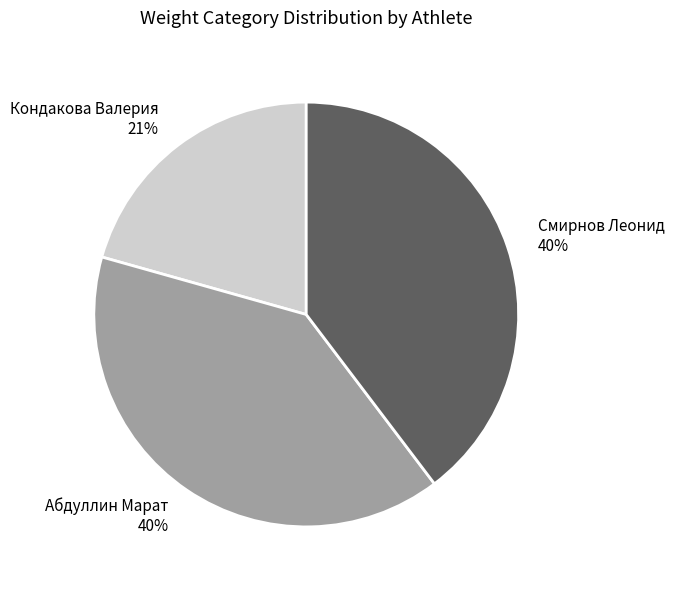

Is there any slice that represents more than half of the pie?

No